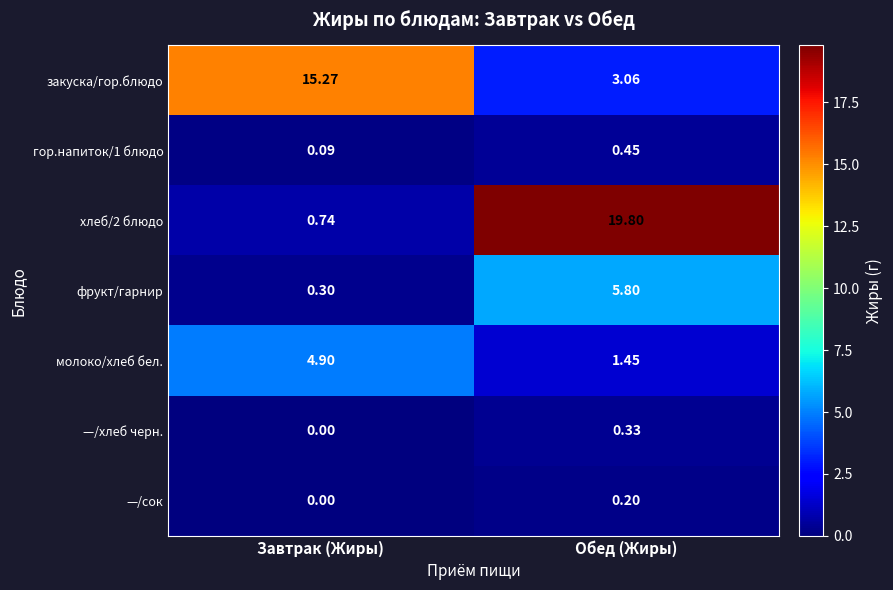

List the labels in order of —/хлеб черн. value, largest first.

Обед (Жиры), Завтрак (Жиры)